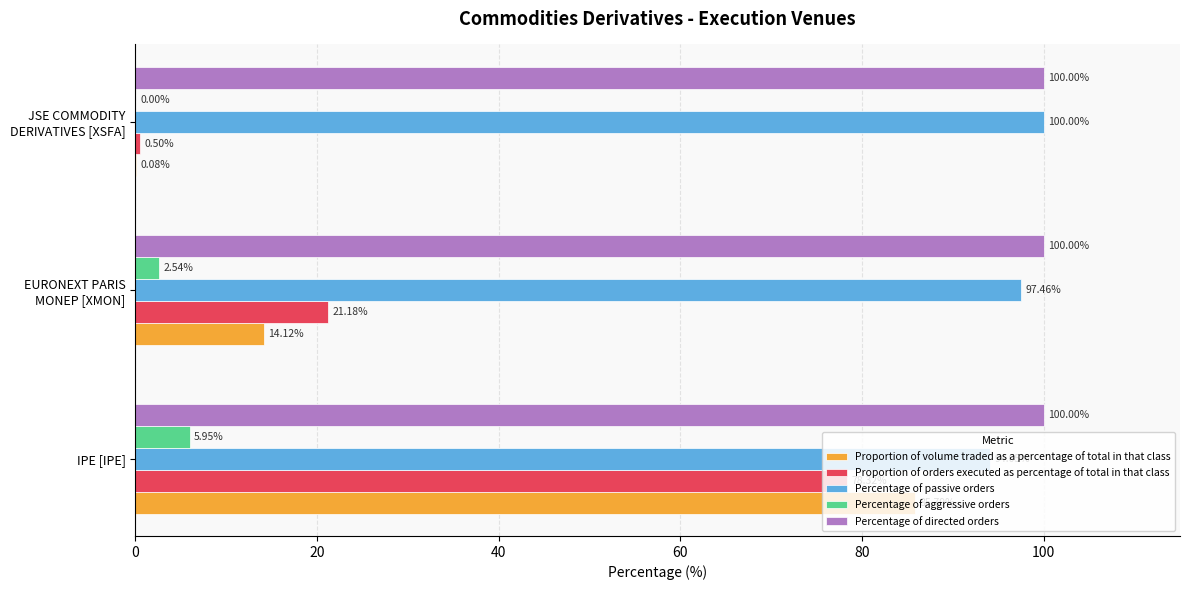

What are all the series names shown in the legend?

Proportion of volume traded as a percentage of total in that class, Proportion of orders executed as percentage of total in that class, Percentage of passive orders, Percentage of aggressive orders, Percentage of directed orders